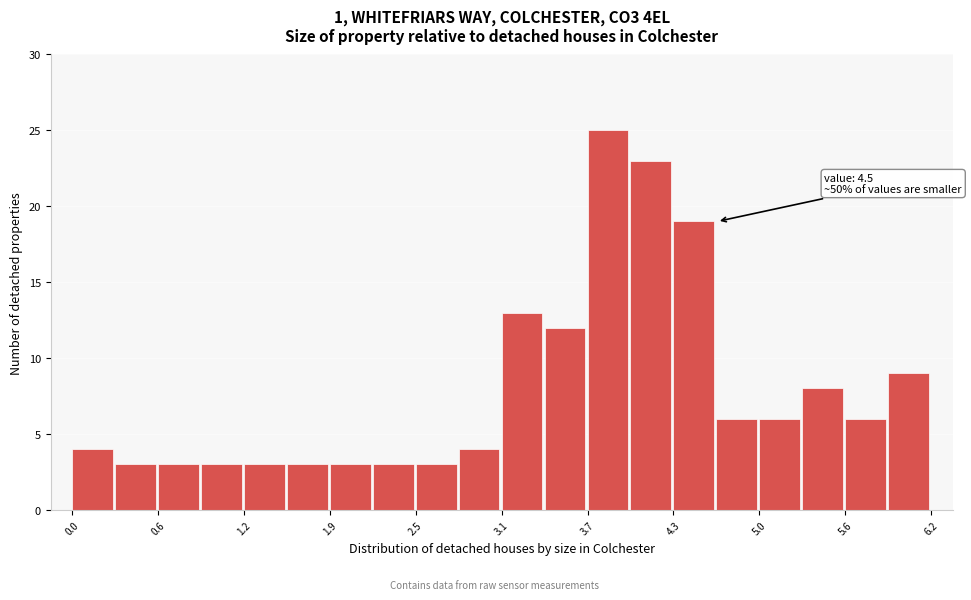

Read against the x-axis, roughly where is the centre of the tallest bar?

3.9